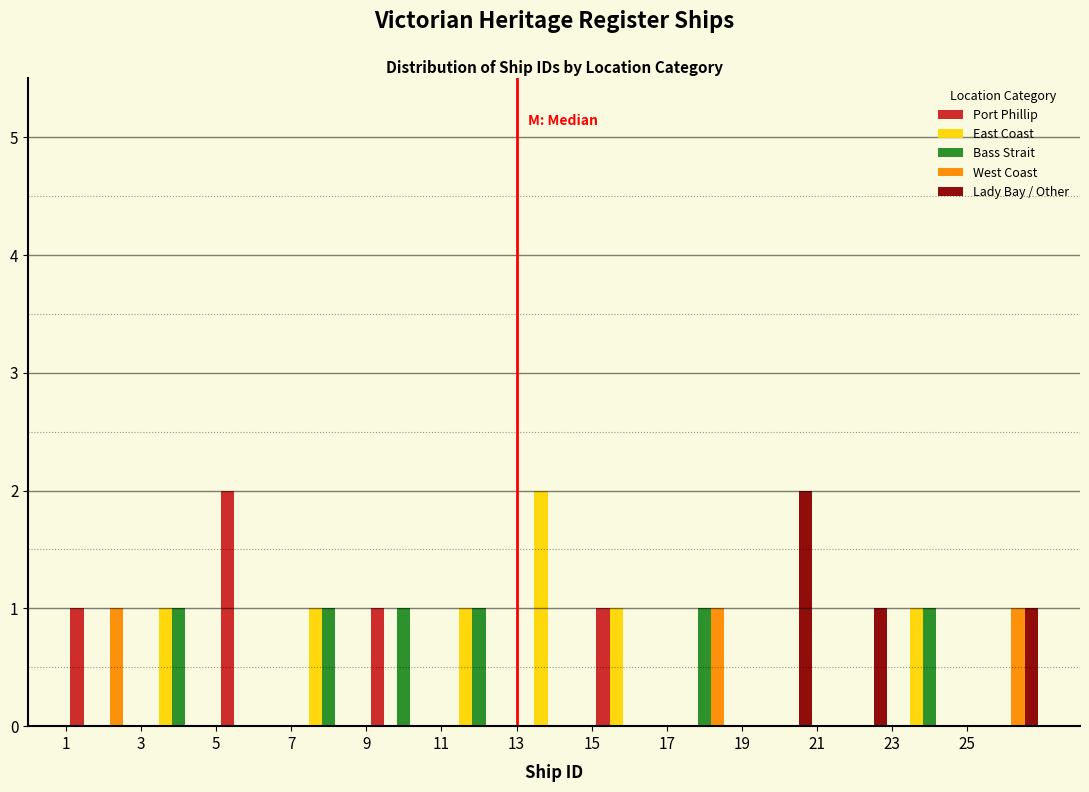

In the Port Phillip series, which range on the x-axis has the tallest bar?

5 to 7